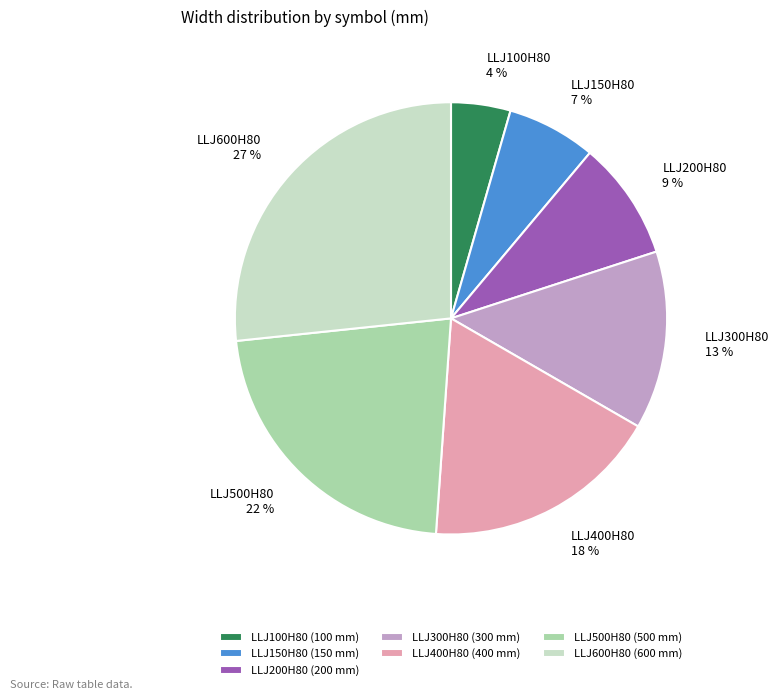

To the nearest percent, what is the difference between the LLJ500H80 and LLJ200H80 slice percentages?

13%